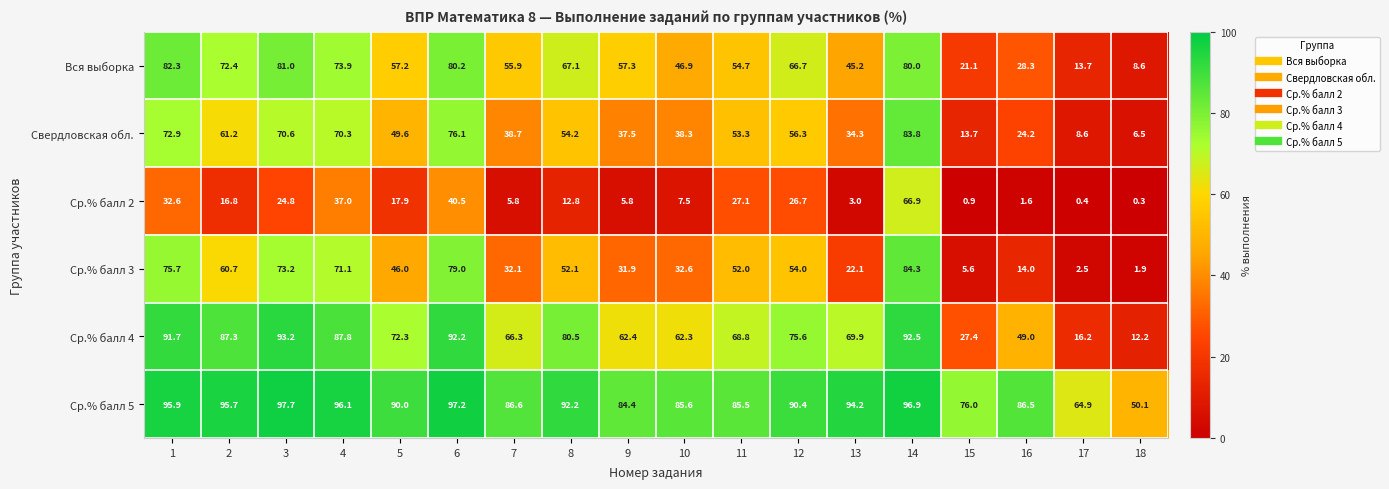

What is the greatest value displayed?

97.7